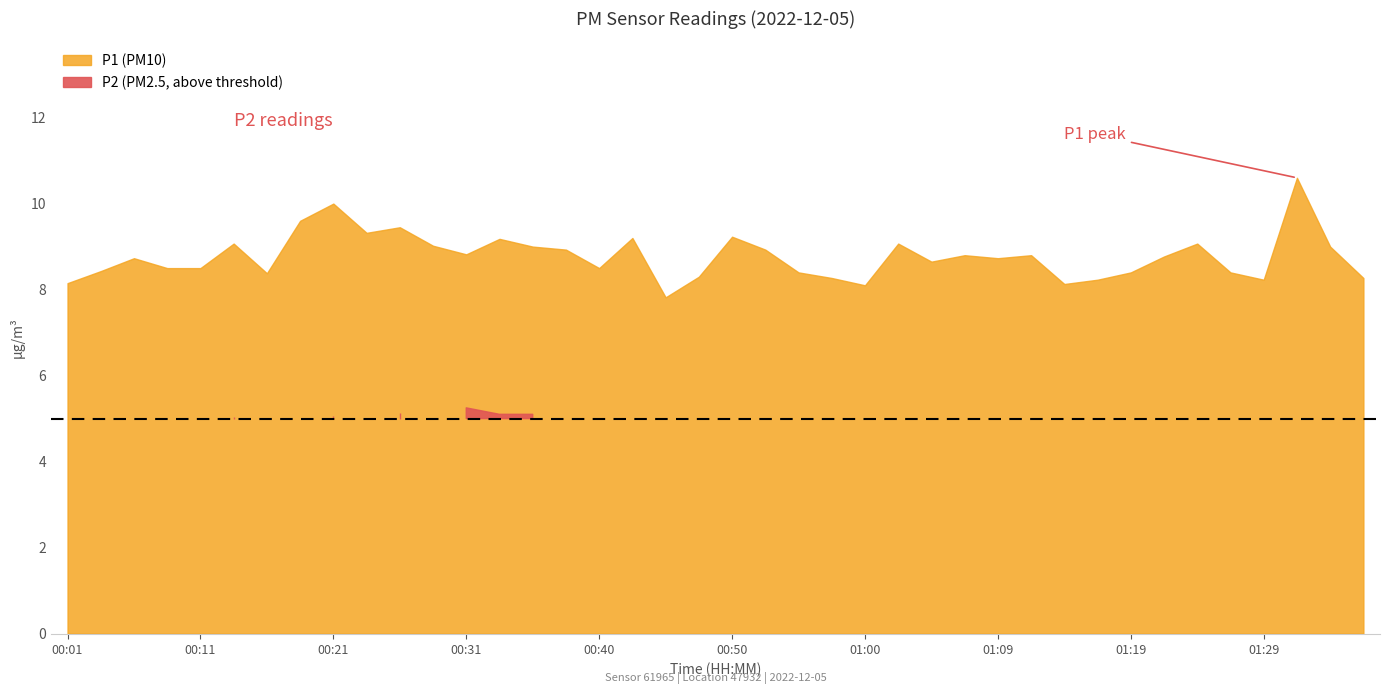

What is the average value of the P1 series?

8.8